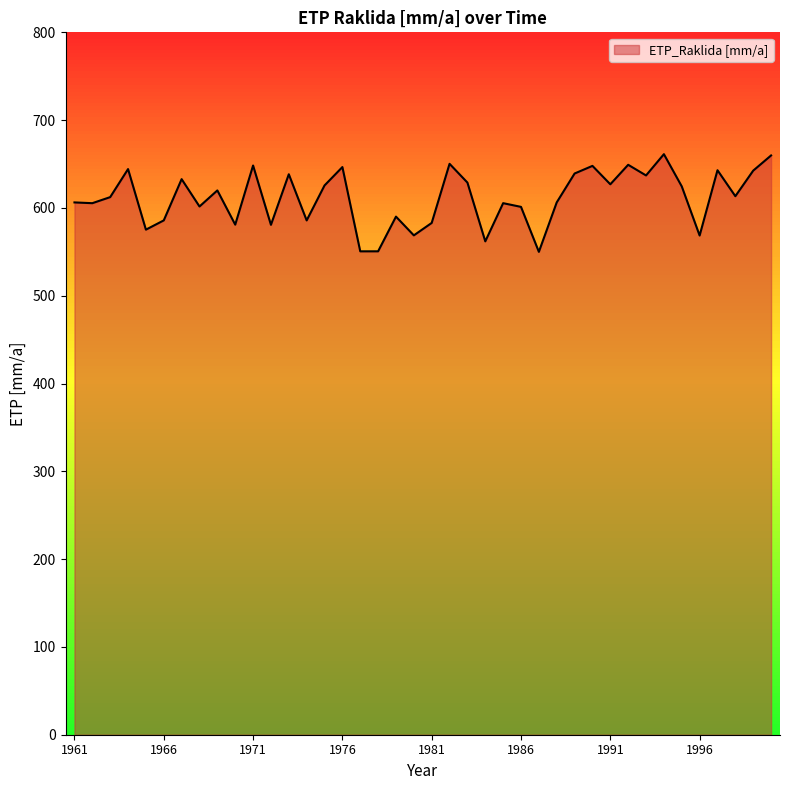

What is the maximum value shown in the chart?

661.2